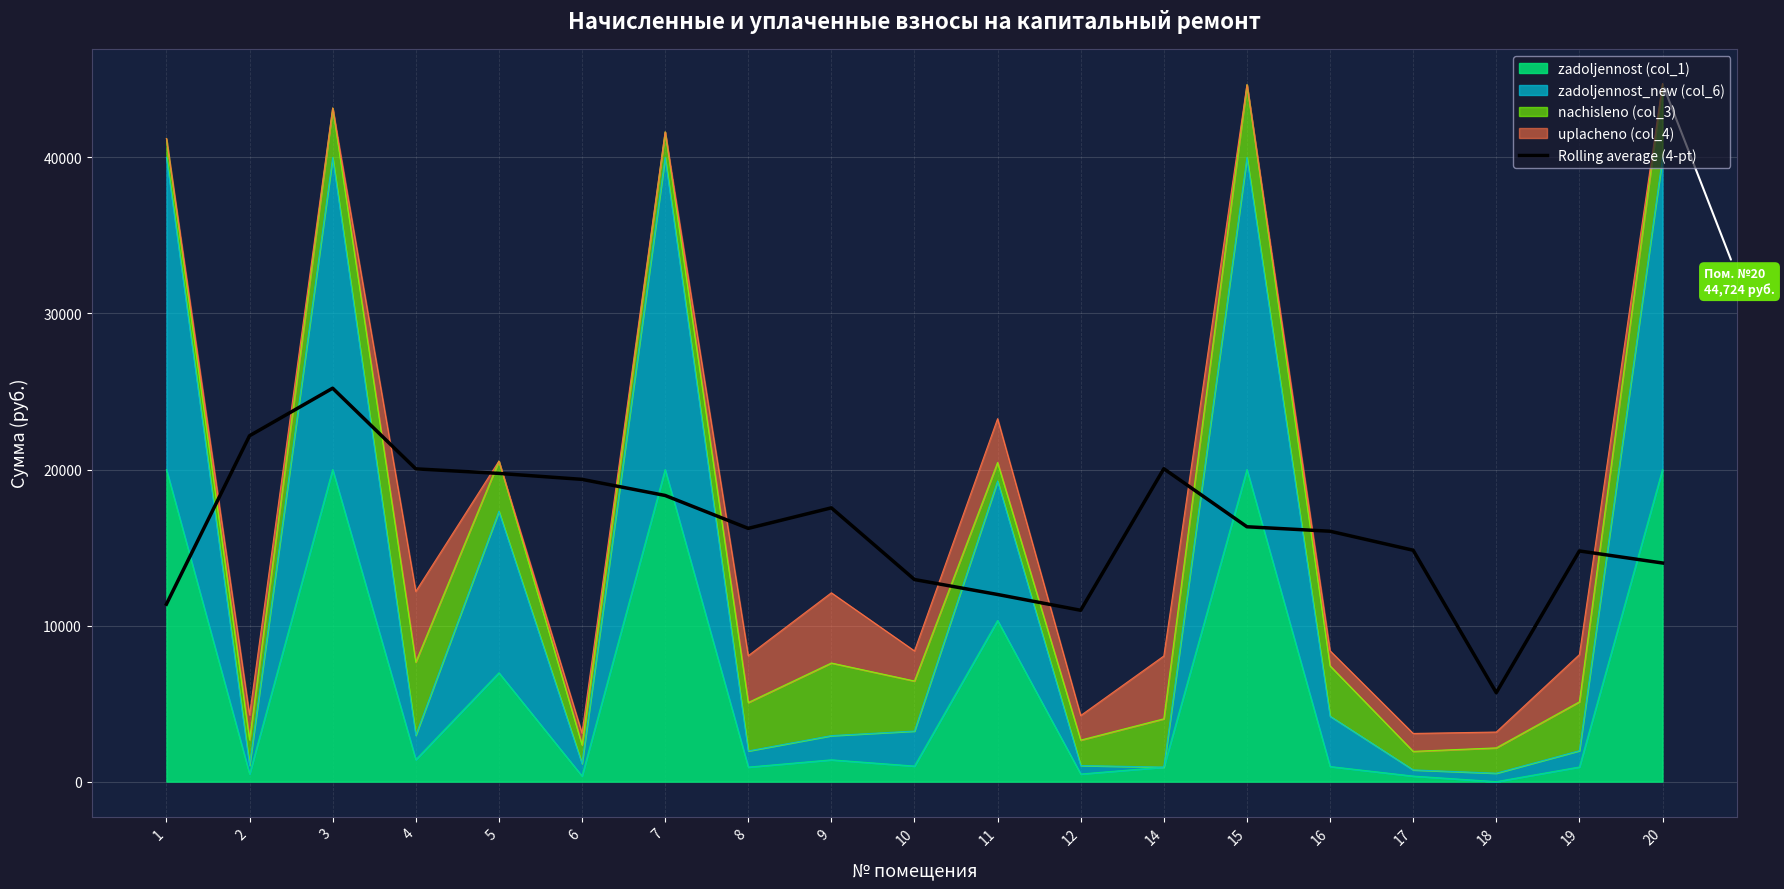

List the labels in order of value, smallest first.

18, 12, 1, 11, 10, 20, 19, 17, 16, 8, 15, 9, 7, 6, 5, 4, 14, 2, 3